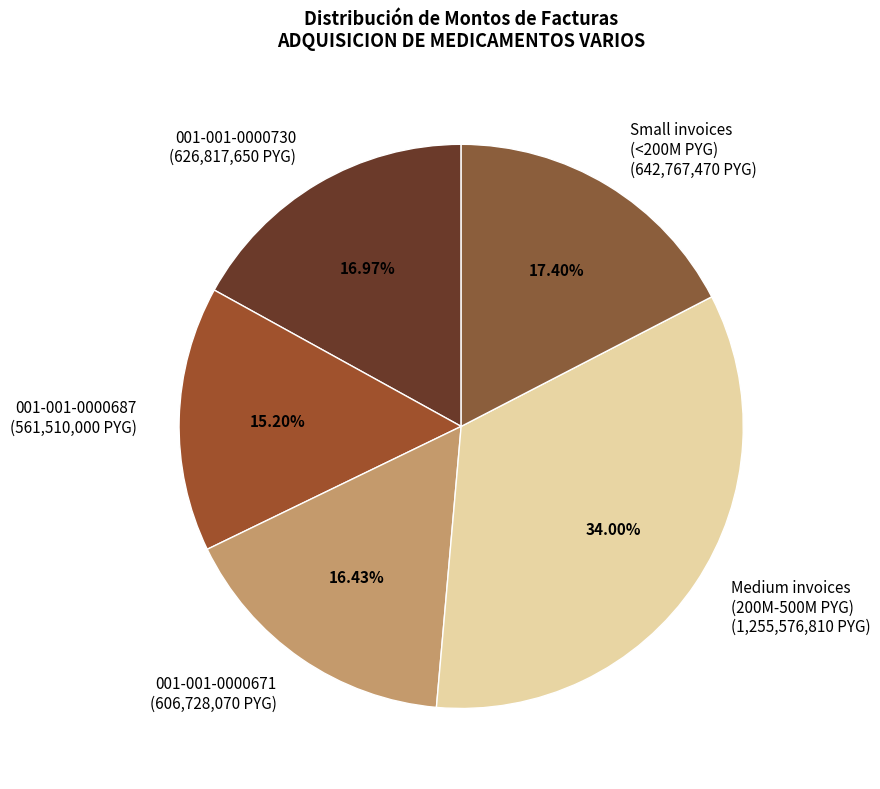

Between Medium invoices (200M-500M PYG) (1,255,576,810 PYG) and 001-001-0000671 (606,728,070 PYG), which is larger?

Medium invoices (200M-500M PYG) (1,255,576,810 PYG)